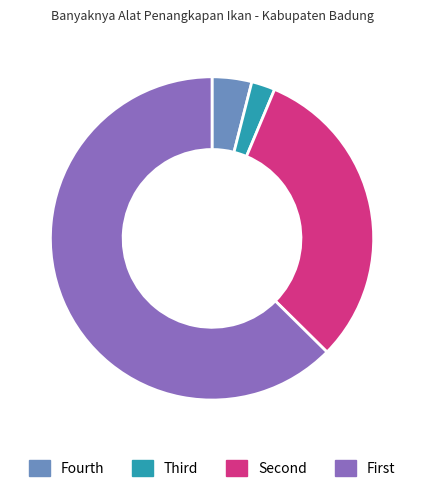

Which category has the biggest portion of the pie?

First